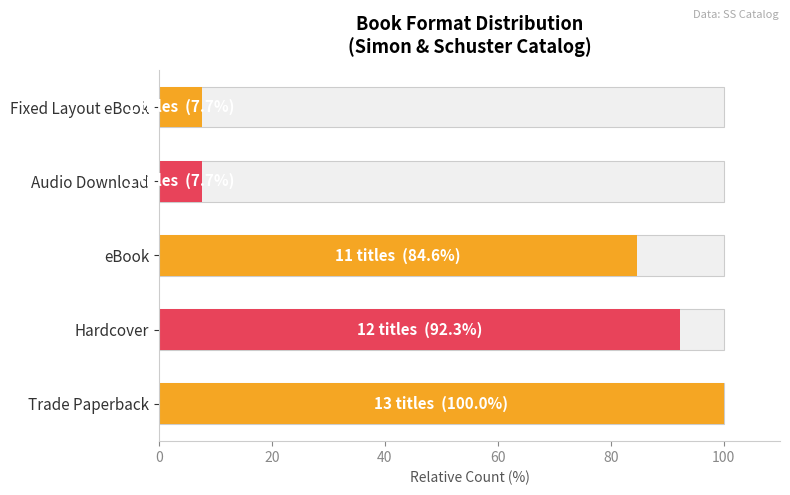

Reading left to right, transcribe all the data shown in this chart.

100.0	92.3	84.6	7.7	7.7